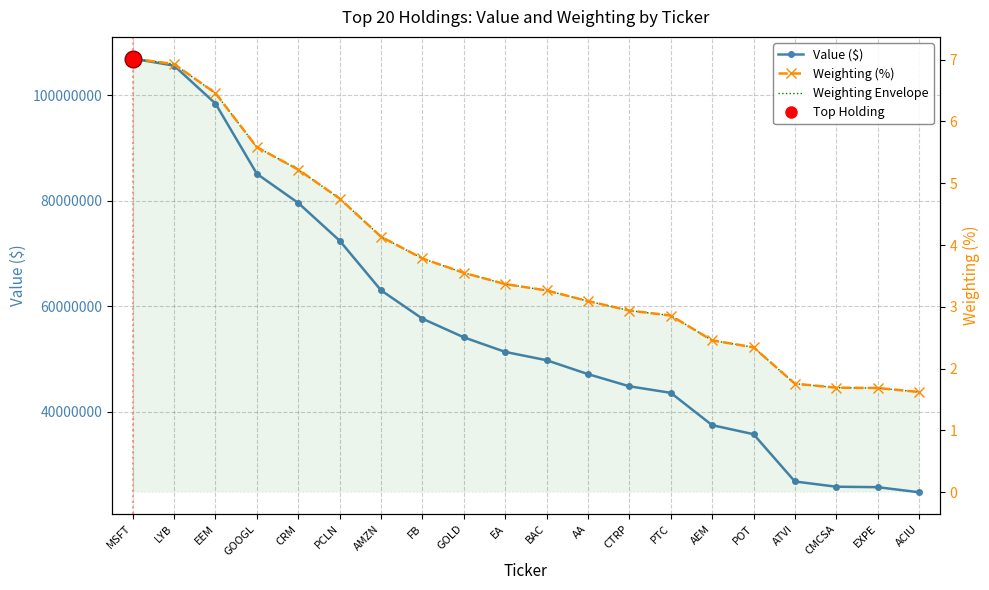

What is the value of the Value ($) point at the 13th from the left?

44835000.0